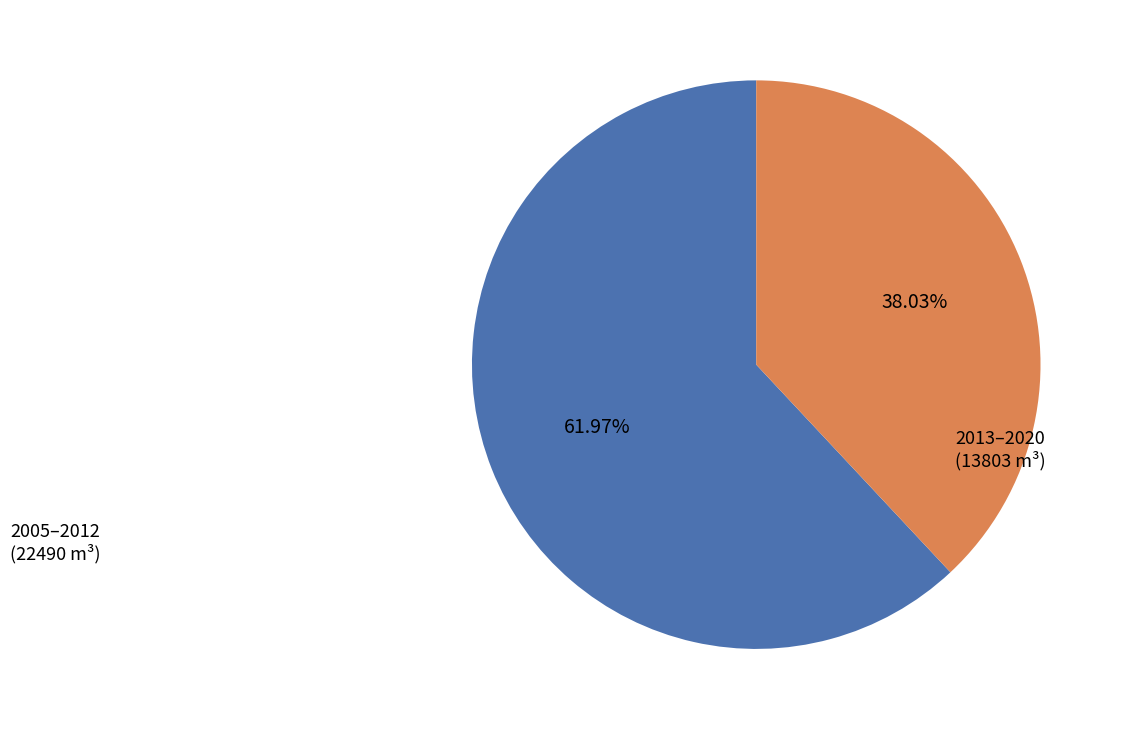

Is there any slice that represents more than half of the pie?

Yes